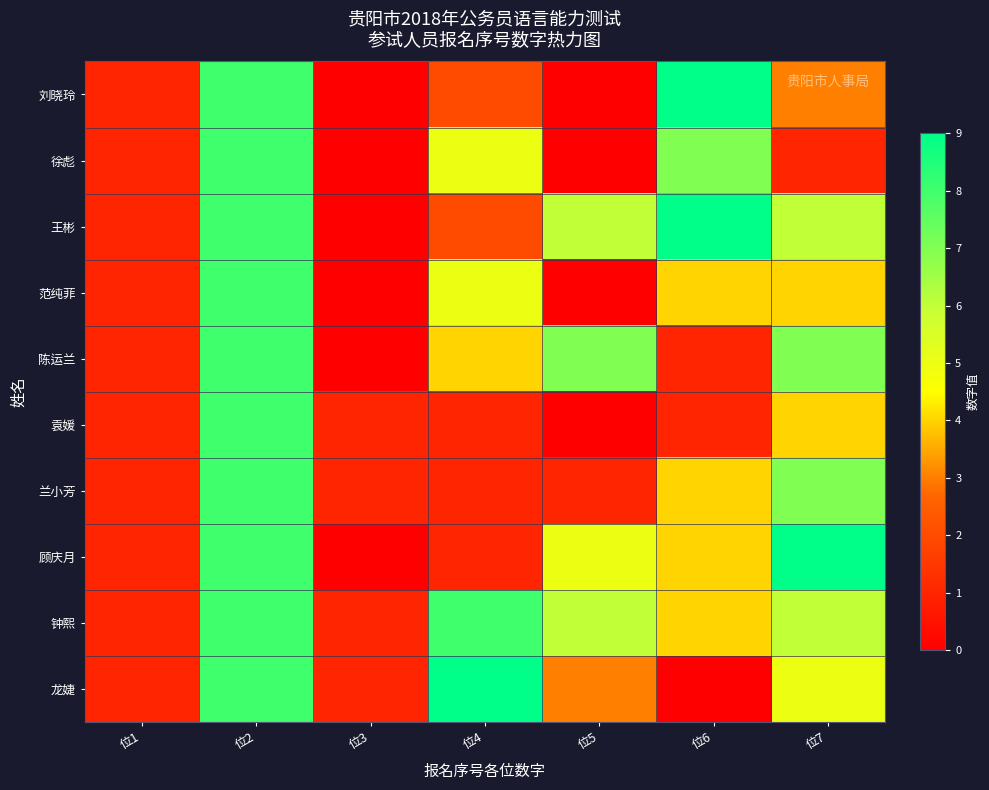

At how many categories does at least one series exceed 6?

5